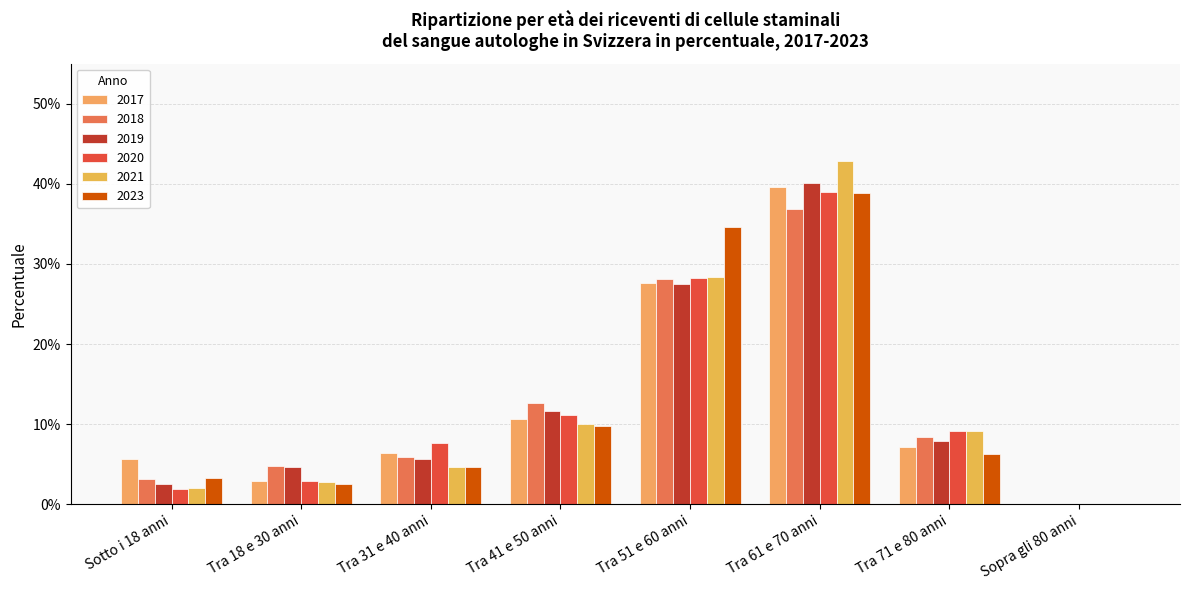

Which series has the largest range (max minus min)?

2021